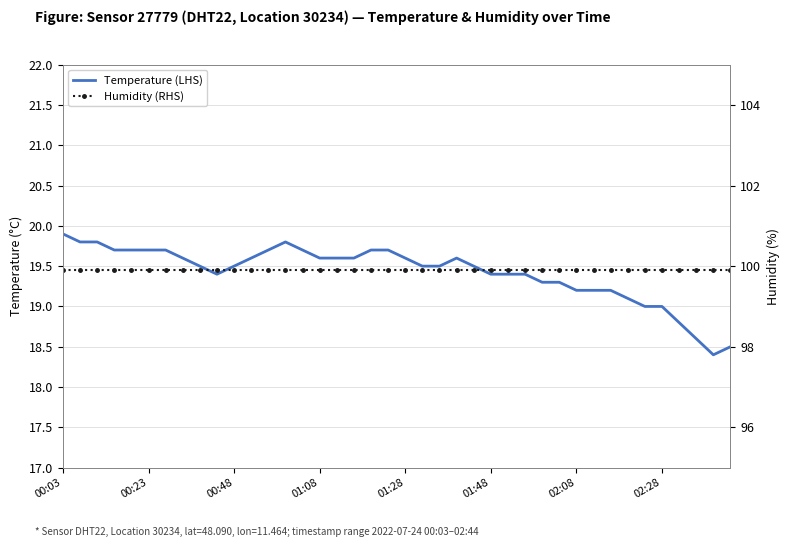

What position from the left is 8?

9